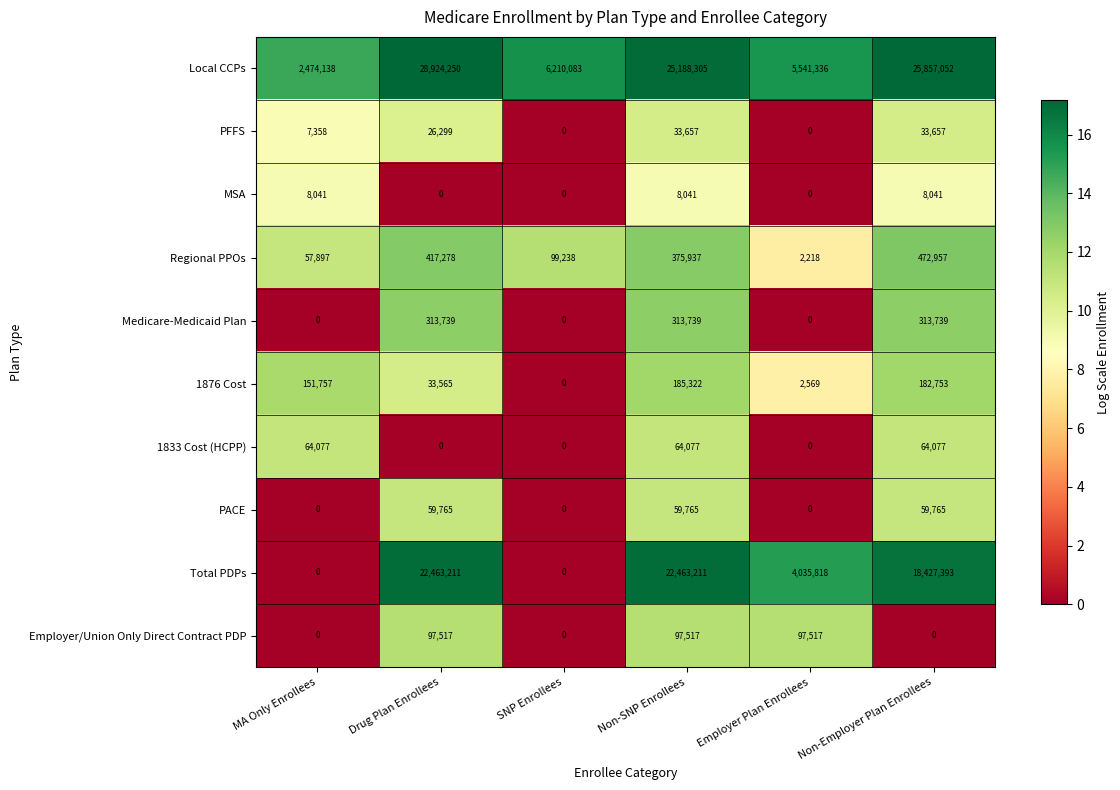

Which series has the largest total across all categories?

Local CCPs